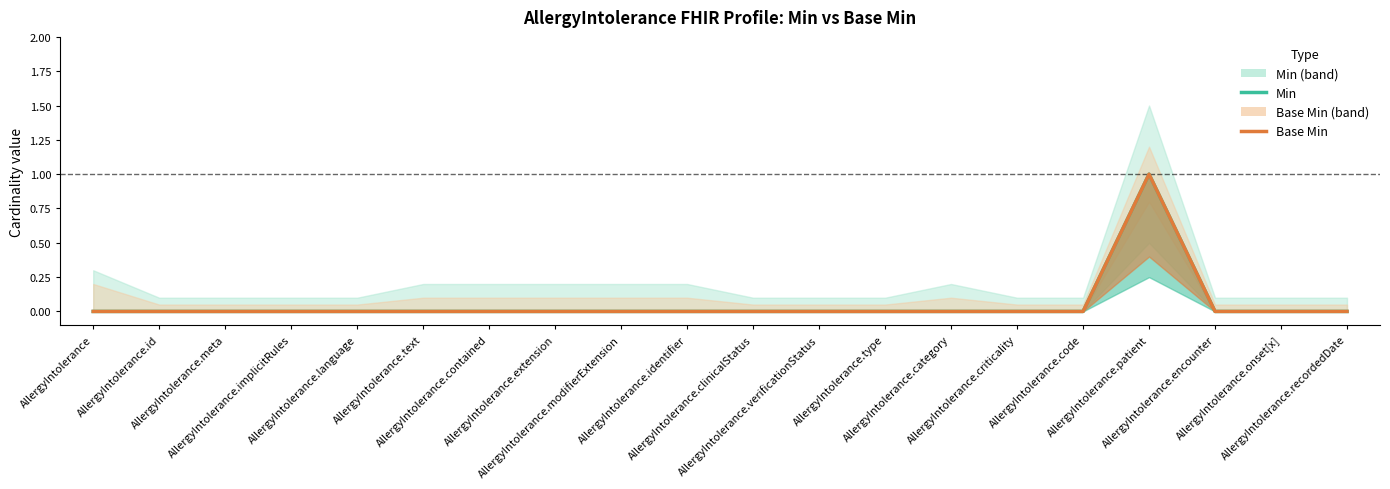

True or false: Min has more than 1 points higher than both neighbors.

False